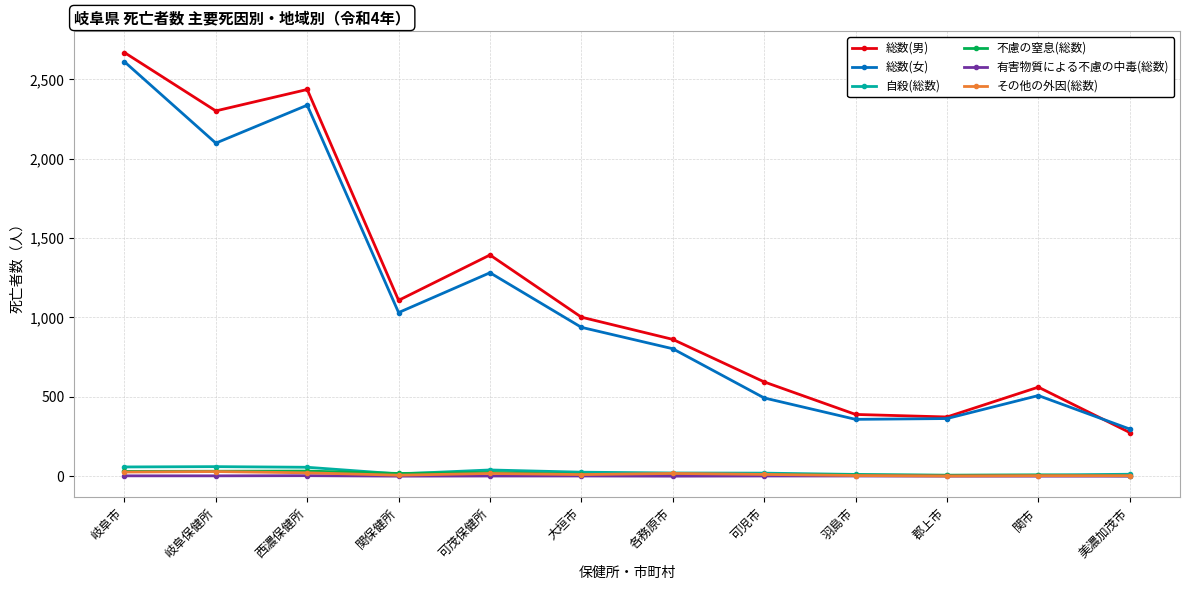

Which series changed the most between 岐阜市 and 関保健所?

総数(女)